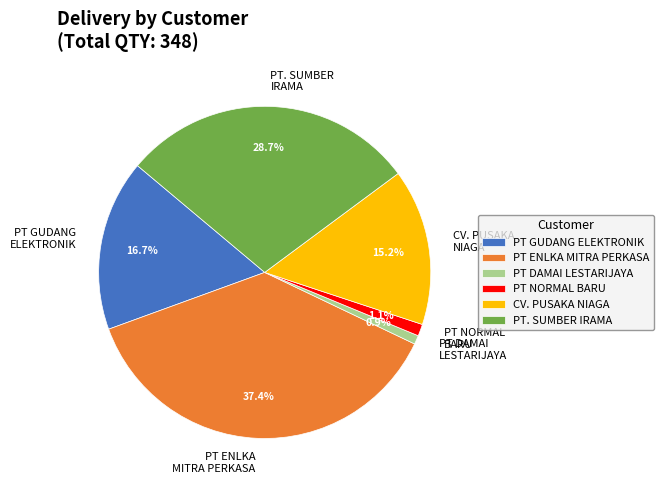

What portion of the pie excludes PT. SUMBER IRAMA?

71.3%